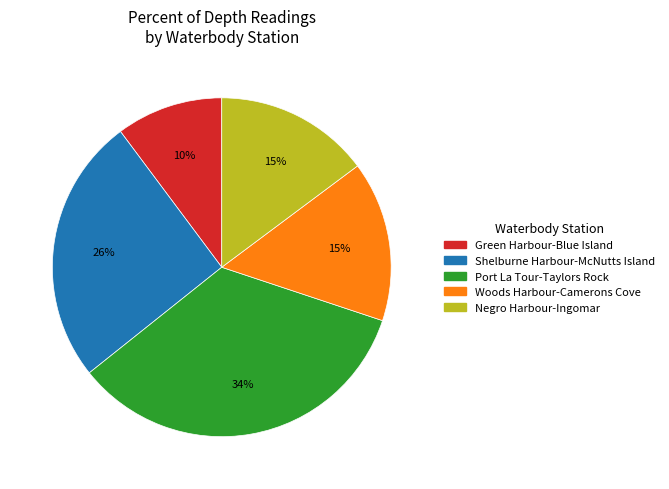

Does any single category account for the majority?

No